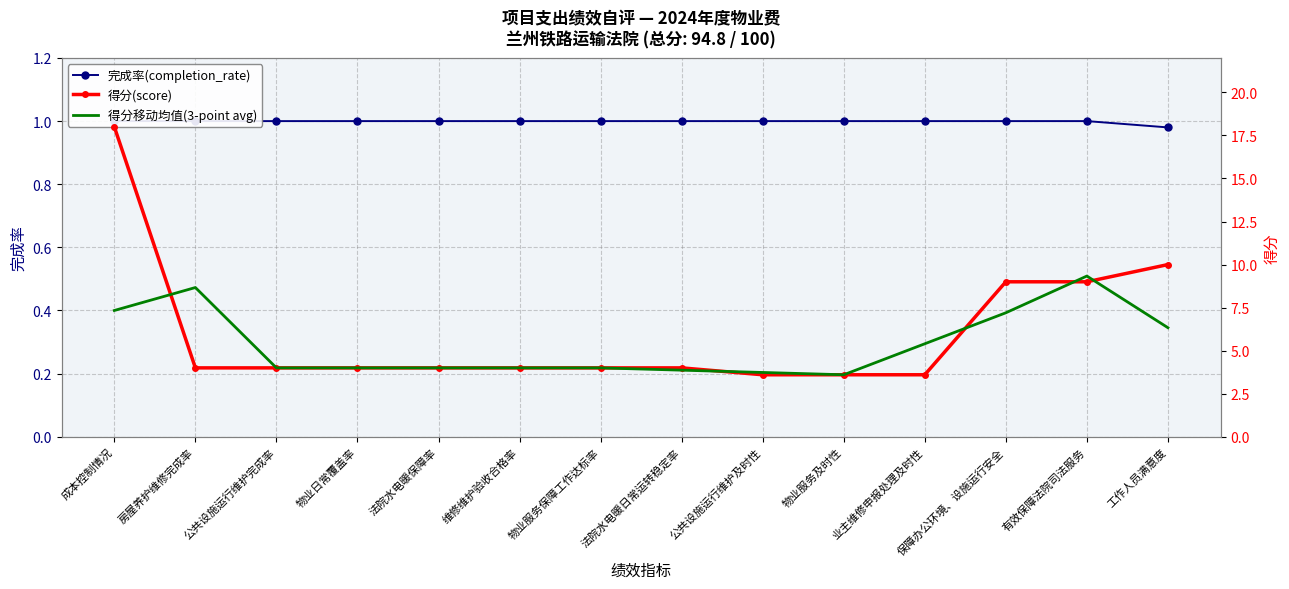

Which series has the largest total across all categories?

得分(score)